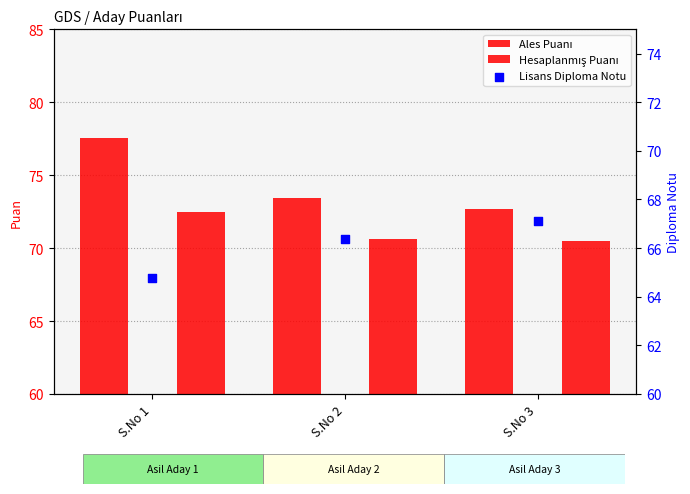

At which category is the sum across all series the highest?

S.No 1